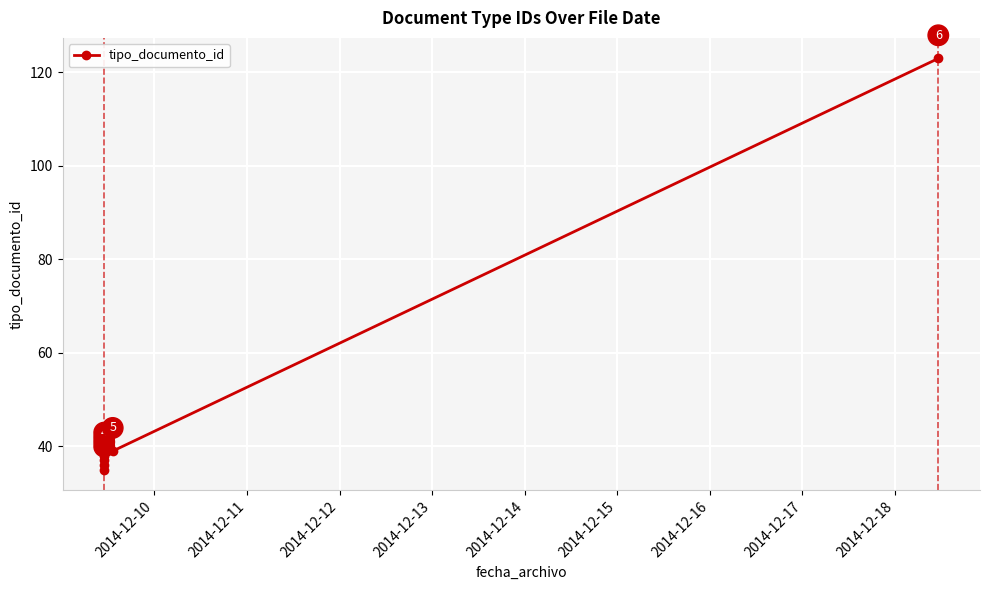

Between 2014-12-10 and 2014-12-11, which is larger?

2014-12-11